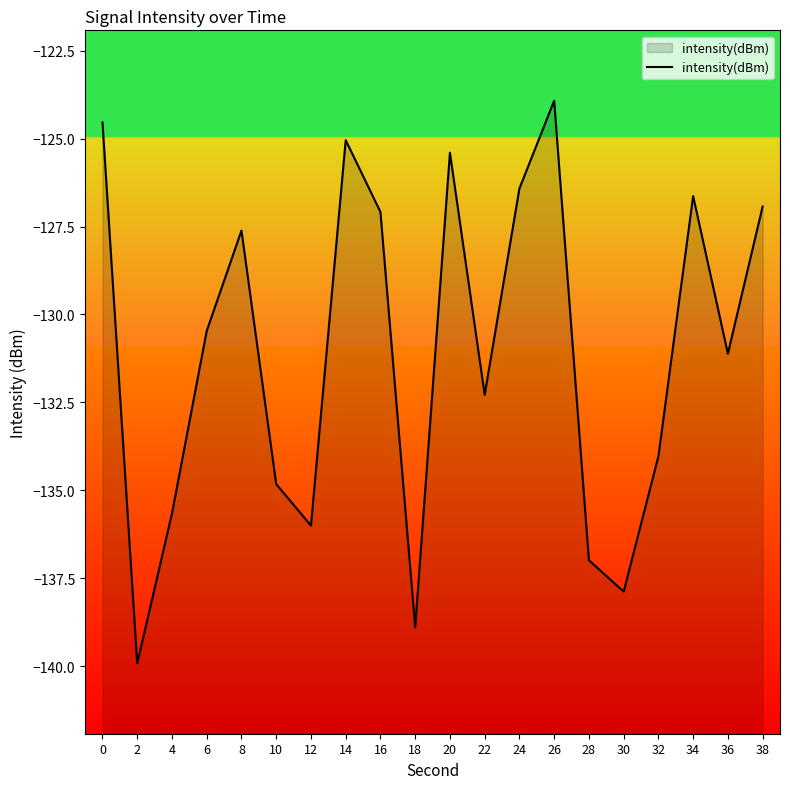

Is it true that the value at 18 is -58.3?

False